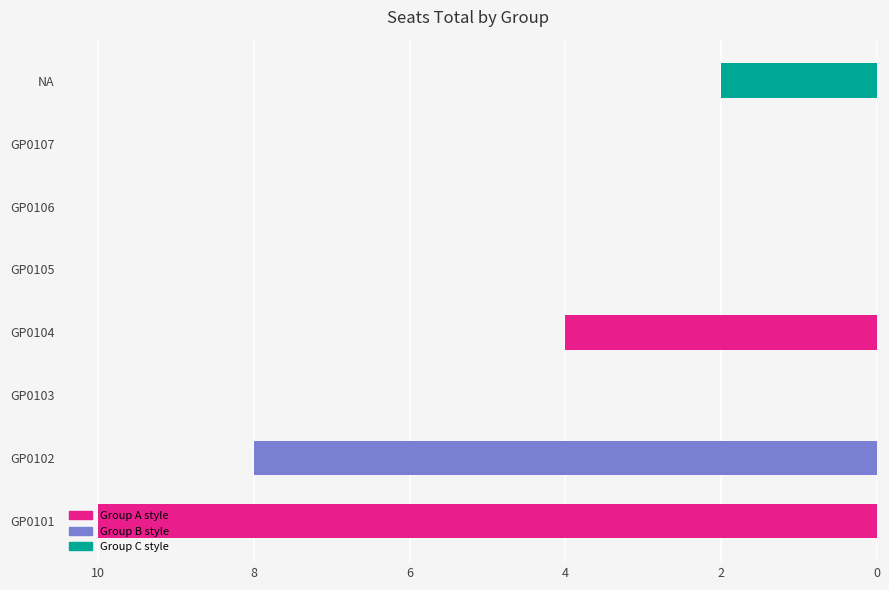

How many values are between 0 and 8?

7